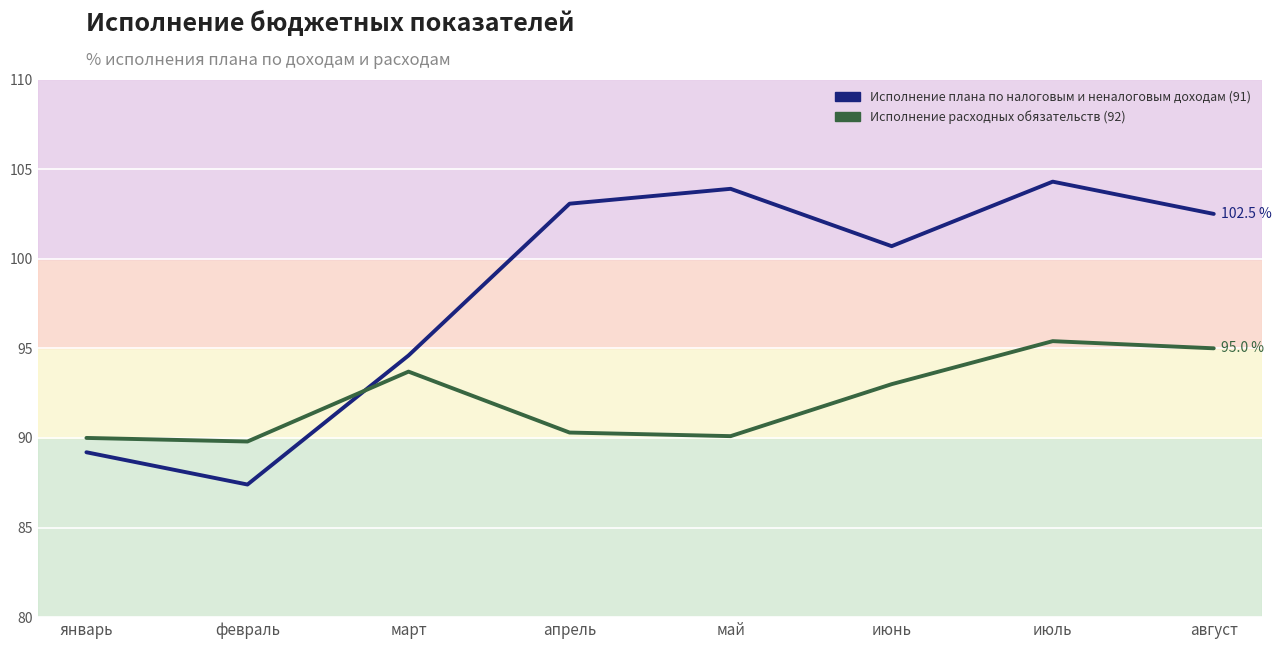

Is it true that Исполнение расходных обязательств (92) equals 41.4 at июль?

False